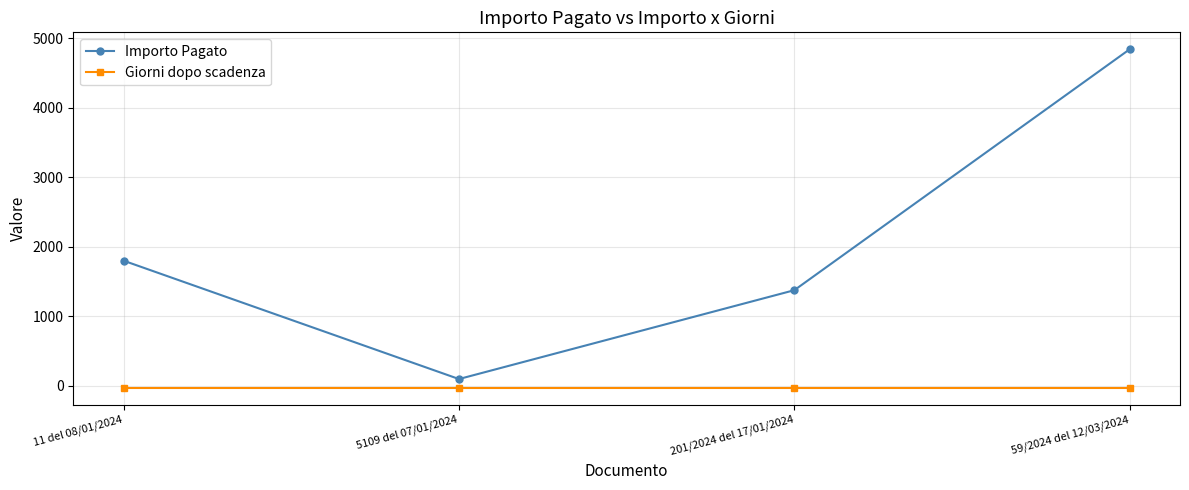

What is the sum of the Giorni dopo scadenza values at 59/2024 del 12/03/2024 and 201/2024 del 17/01/2024?

-60.0